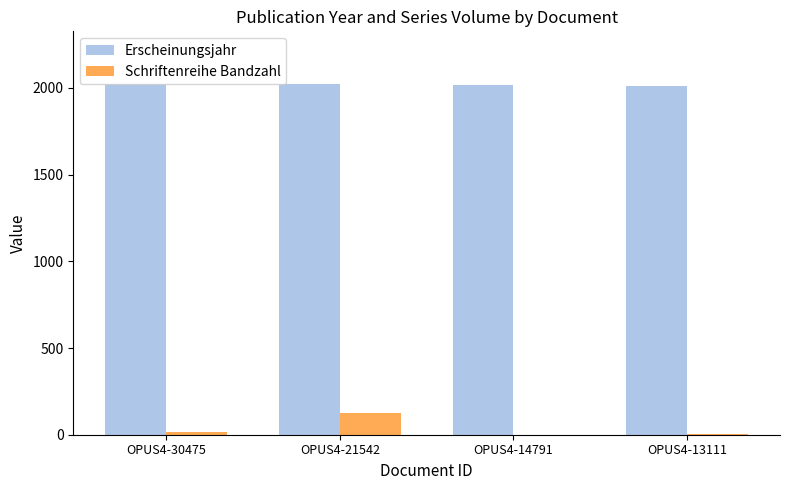

Is it true that Erscheinungsjahr equals 2837 at OPUS4-30475?

False